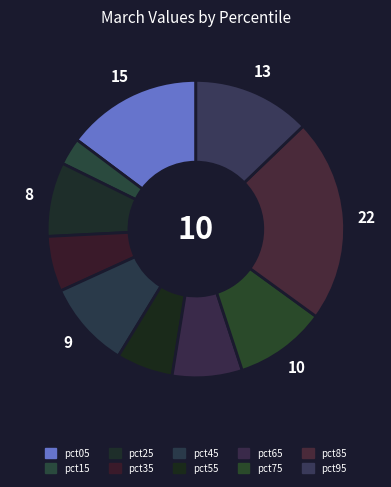

To the nearest percent, what portion does pct95 represent?

13%